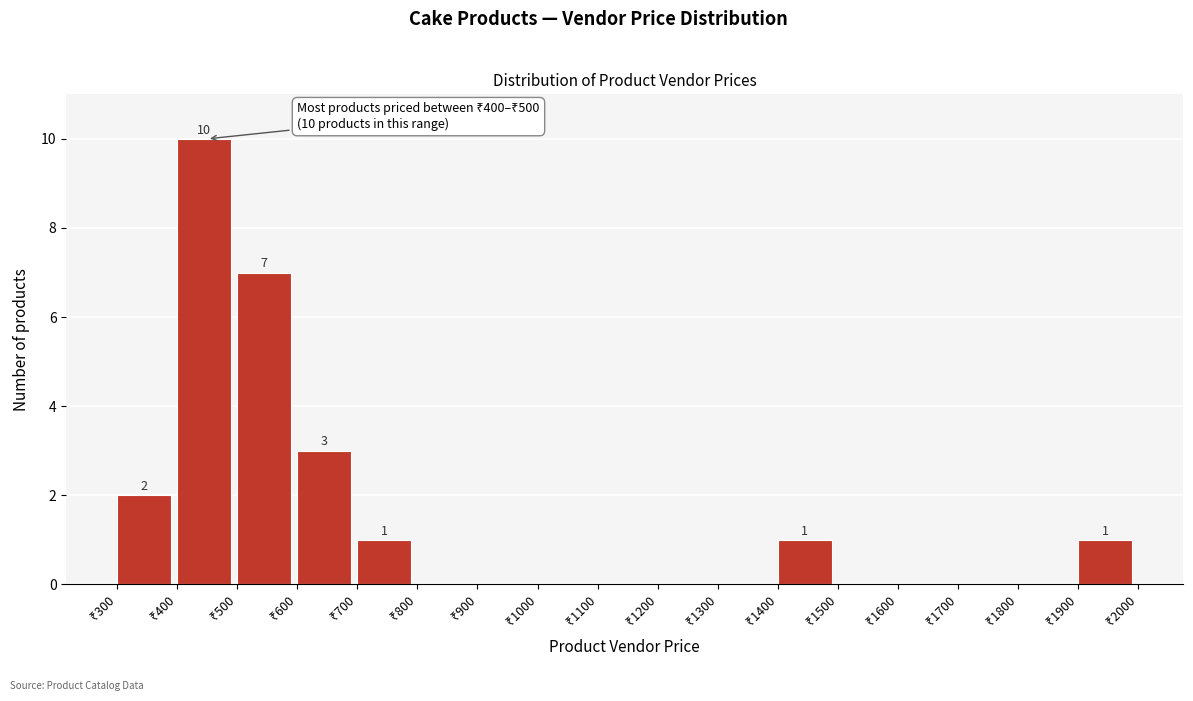

Which range on the x-axis has the tallest bar?

400 to 500